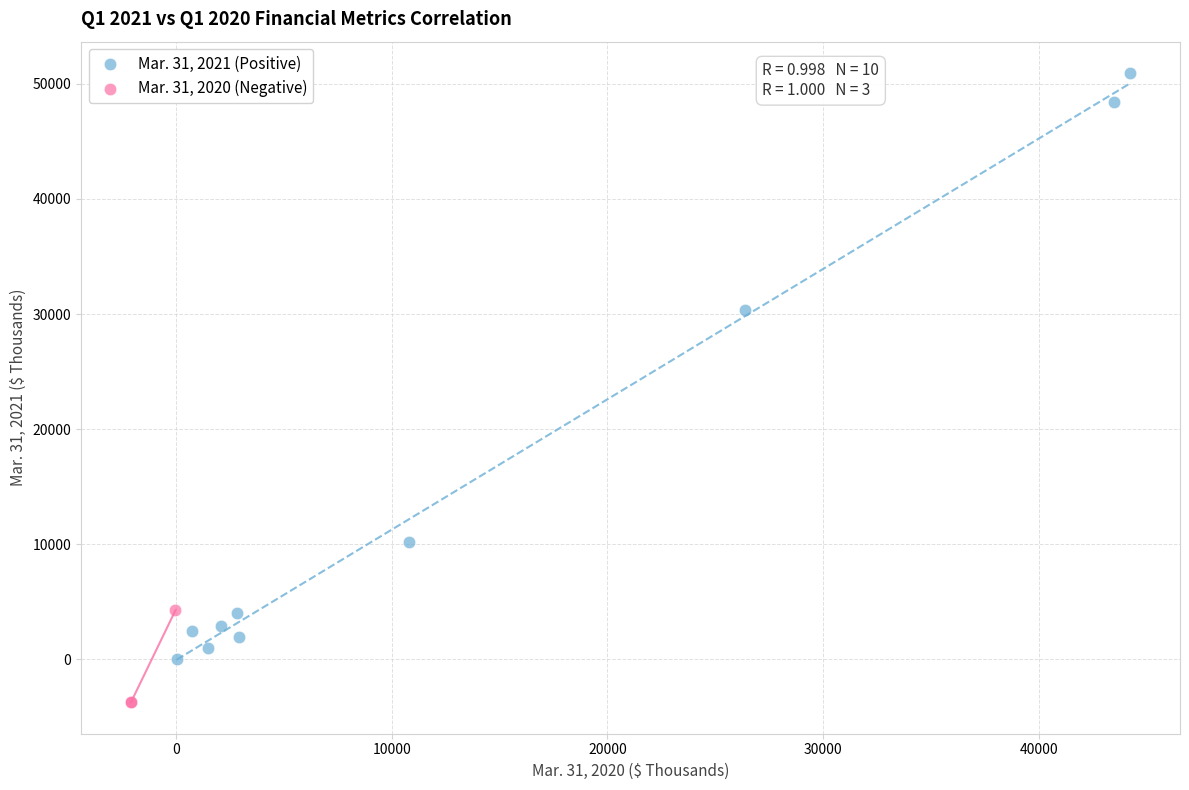

Which series reaches the minimum Y coordinate?

Mar. 31, 2020 (Negative)